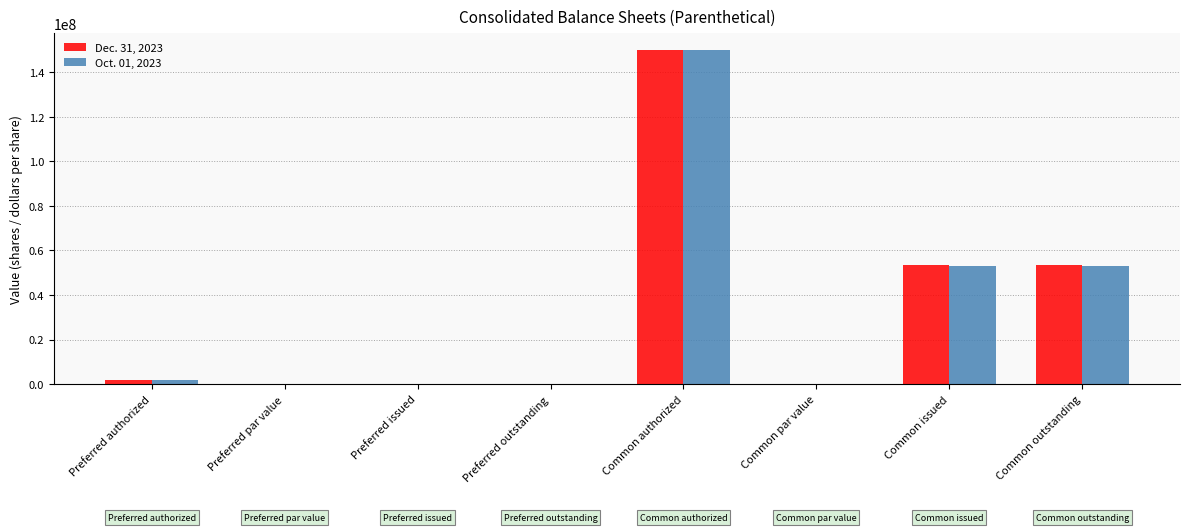

Count the number of categories in the chart.

8